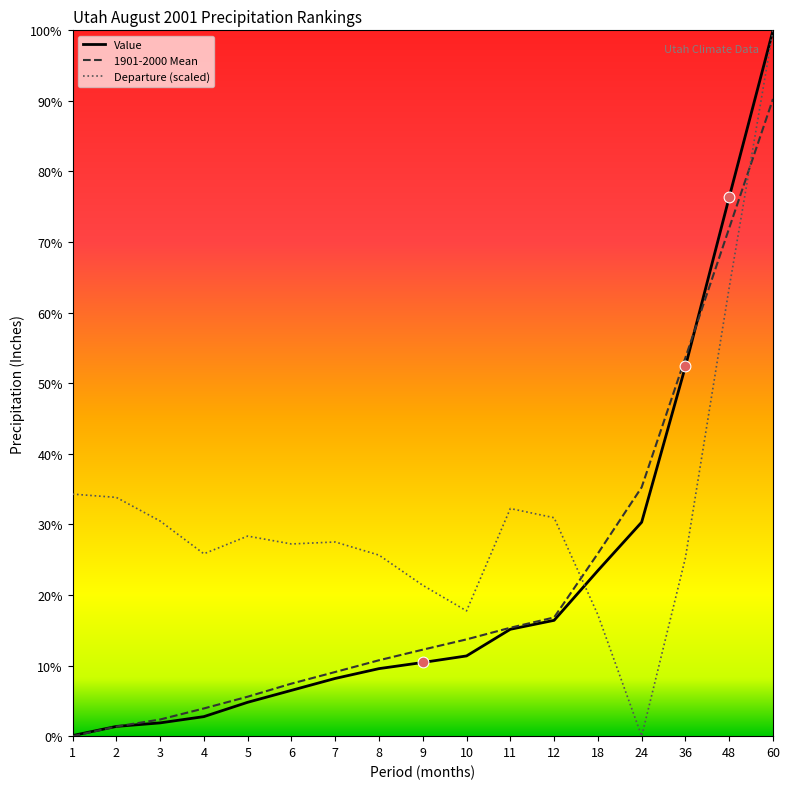

What is the spread (max minus min) of values at 48?

12.8